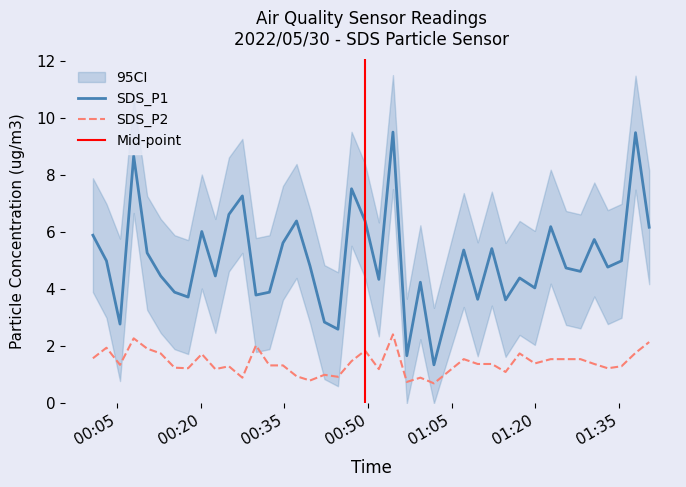

What is the difference between the second highest and minimum values in the SDS_P1 series?

8.2